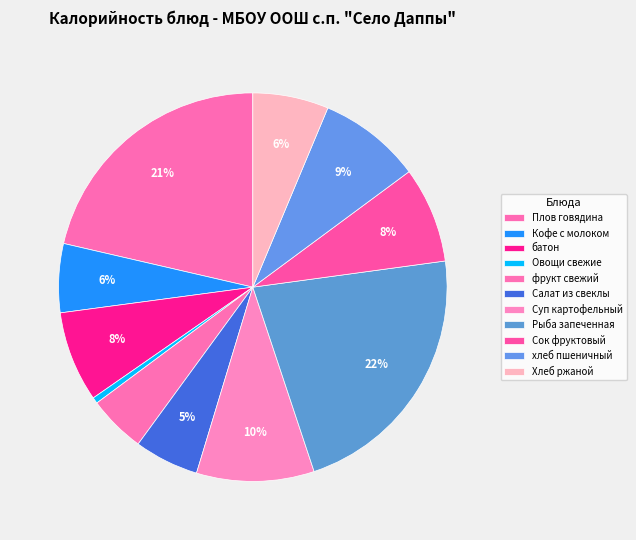

Count the number of slices in the pie.

11